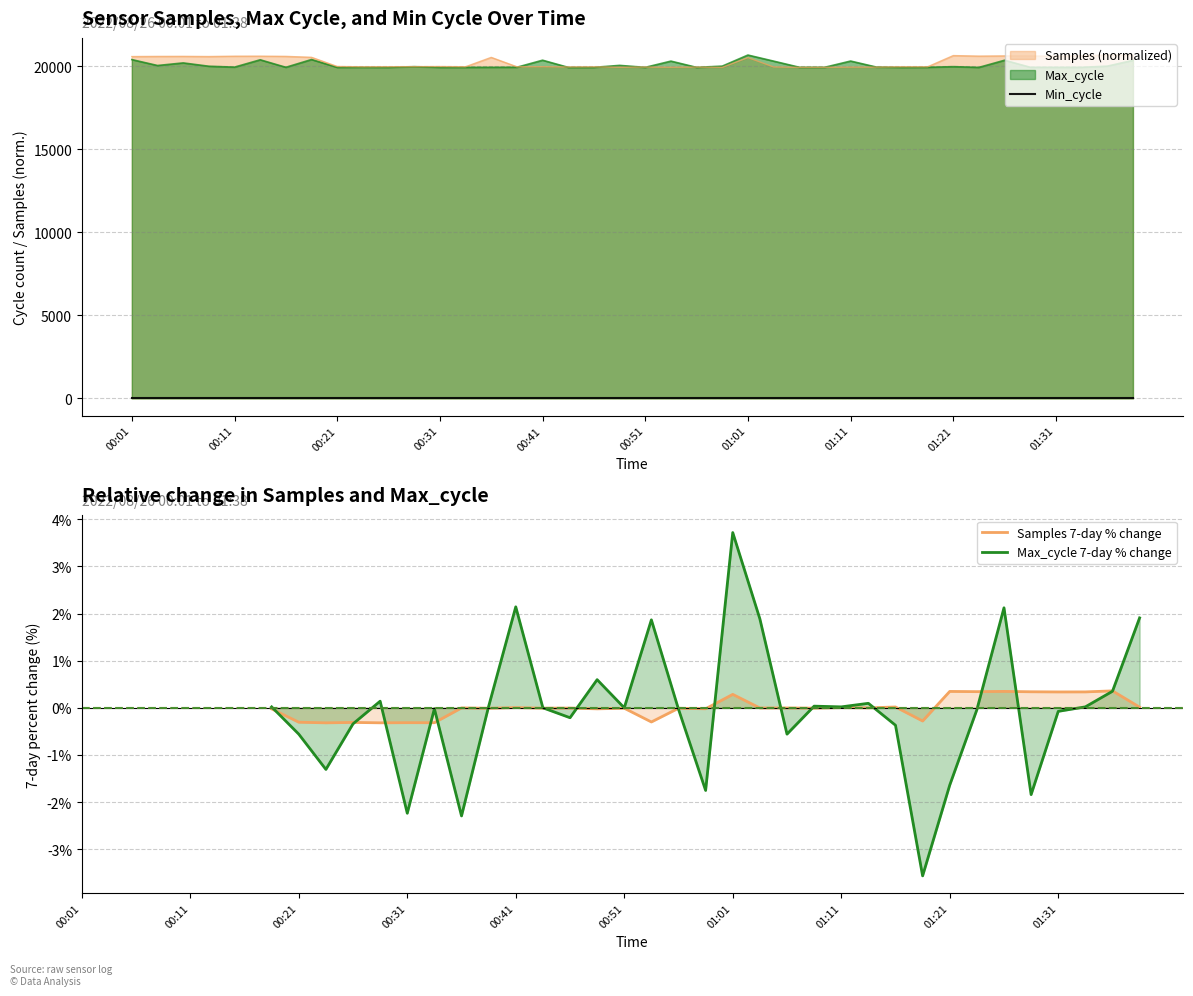

Where is the first local maximum for Max_cycle 7-day % change?

11